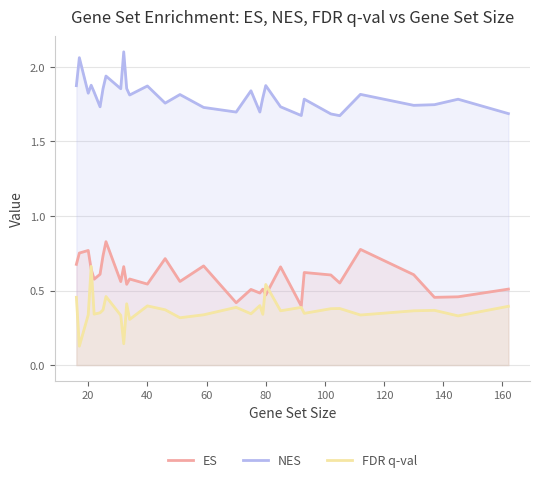

How many series are shown in this chart?

3